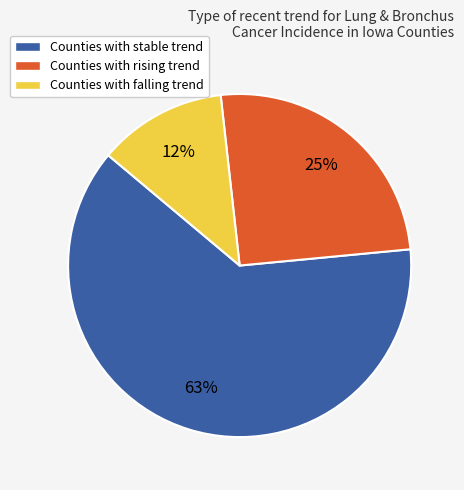

What percentage is the Counties with stable trend slice, to the nearest percent?

63%